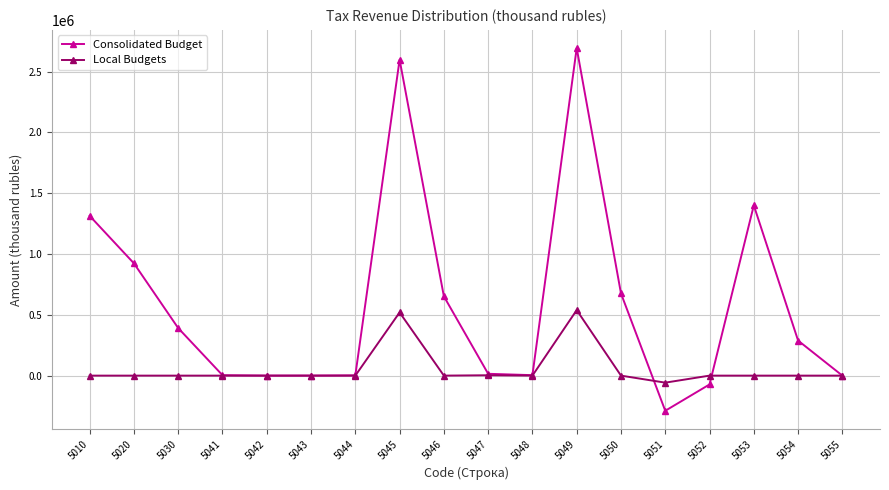

The value of Consolidated Budget at 5041 is 3409. True or false?

True